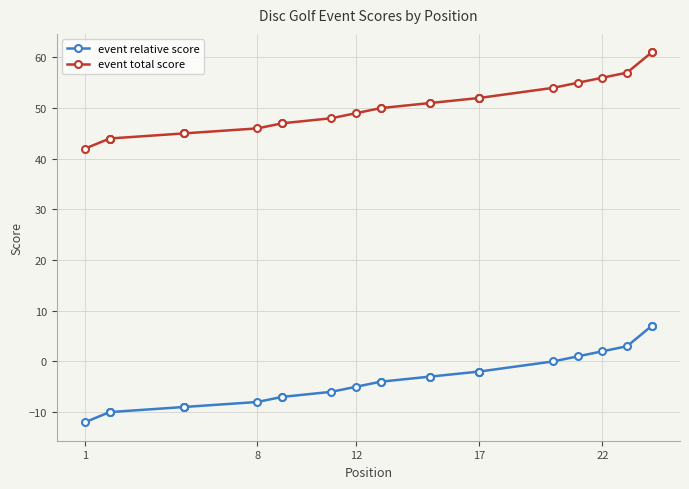

List the series in order of their peak value, highest first.

event total score, event relative score